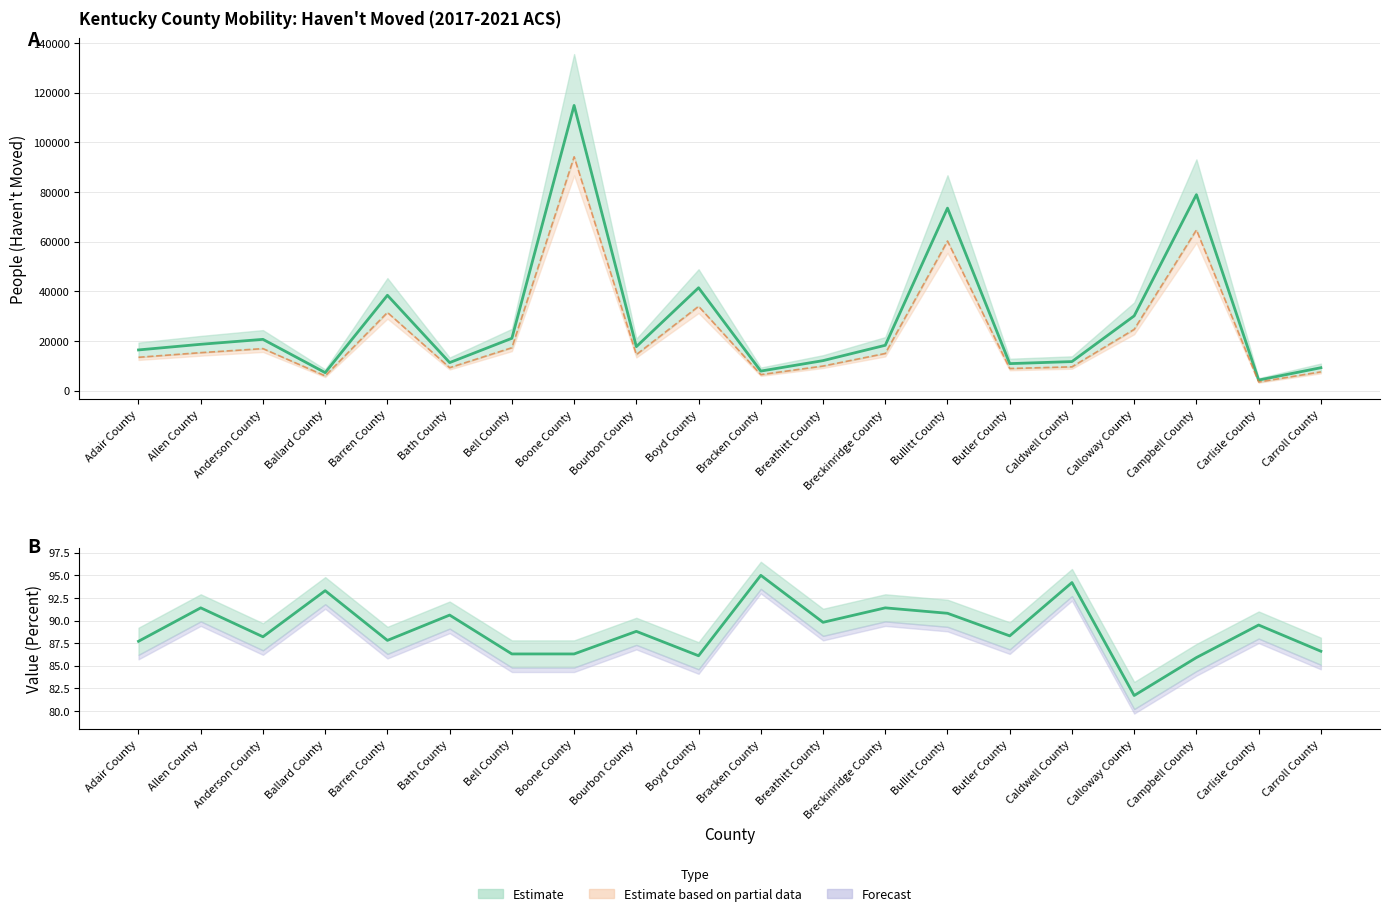

What is the difference between the second highest and minimum values in the Value (Percent) series?

12.5